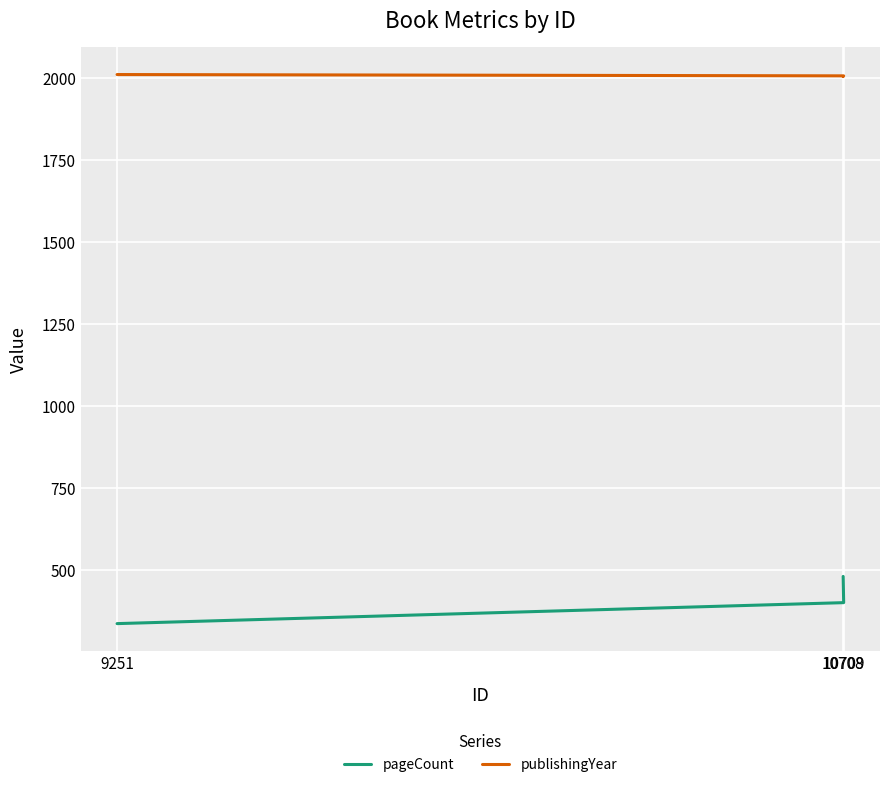

Reading left to right, list all the values displayed in this chart.

pageCount: 10708=480	10709=400	9251=336
publishingYear: 10708=2006	10709=2008	9251=2012